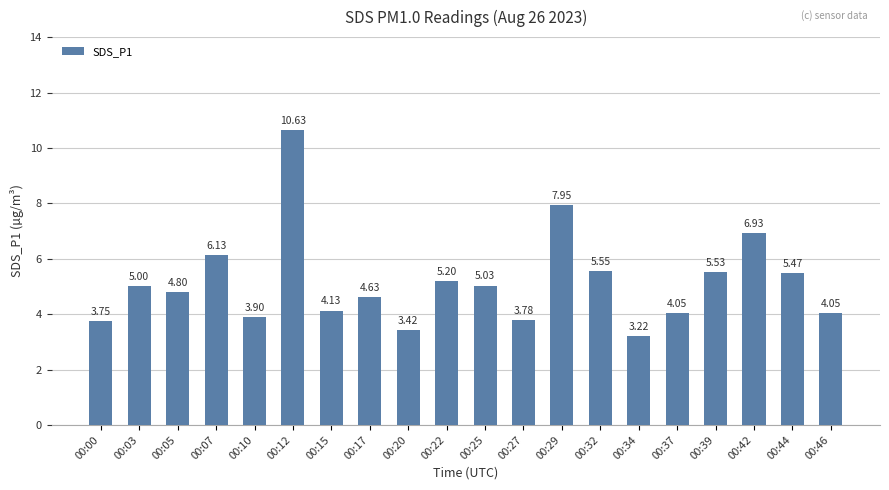

What is the value of the 10th bar from the left?

5.2